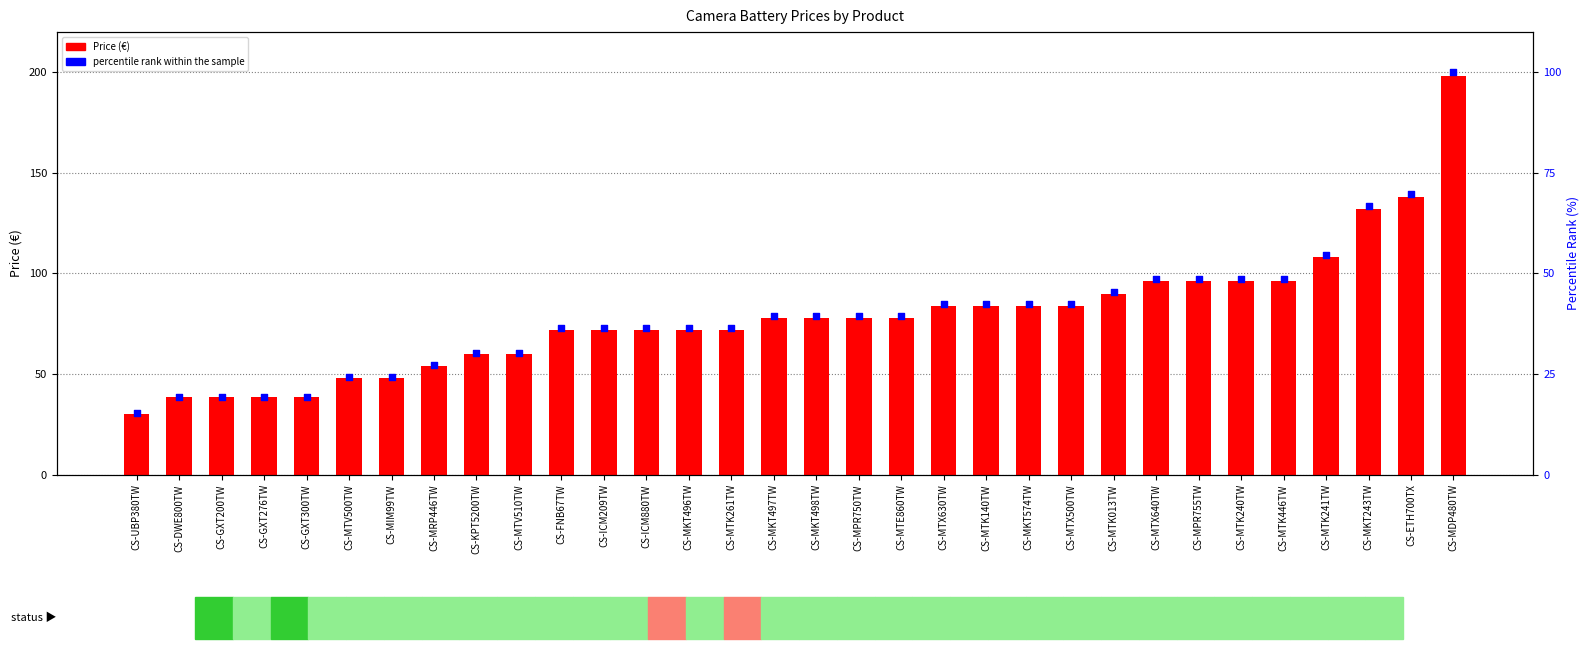

Which series has the largest total across all categories?

Price